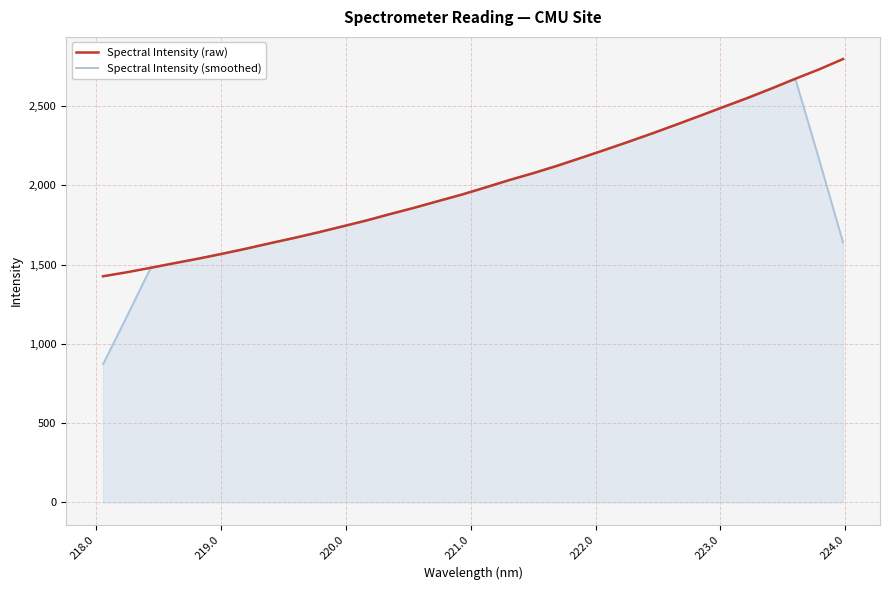

True or false: Spectral Intensity (smoothed) has more than 1 points higher than both neighbors.

False